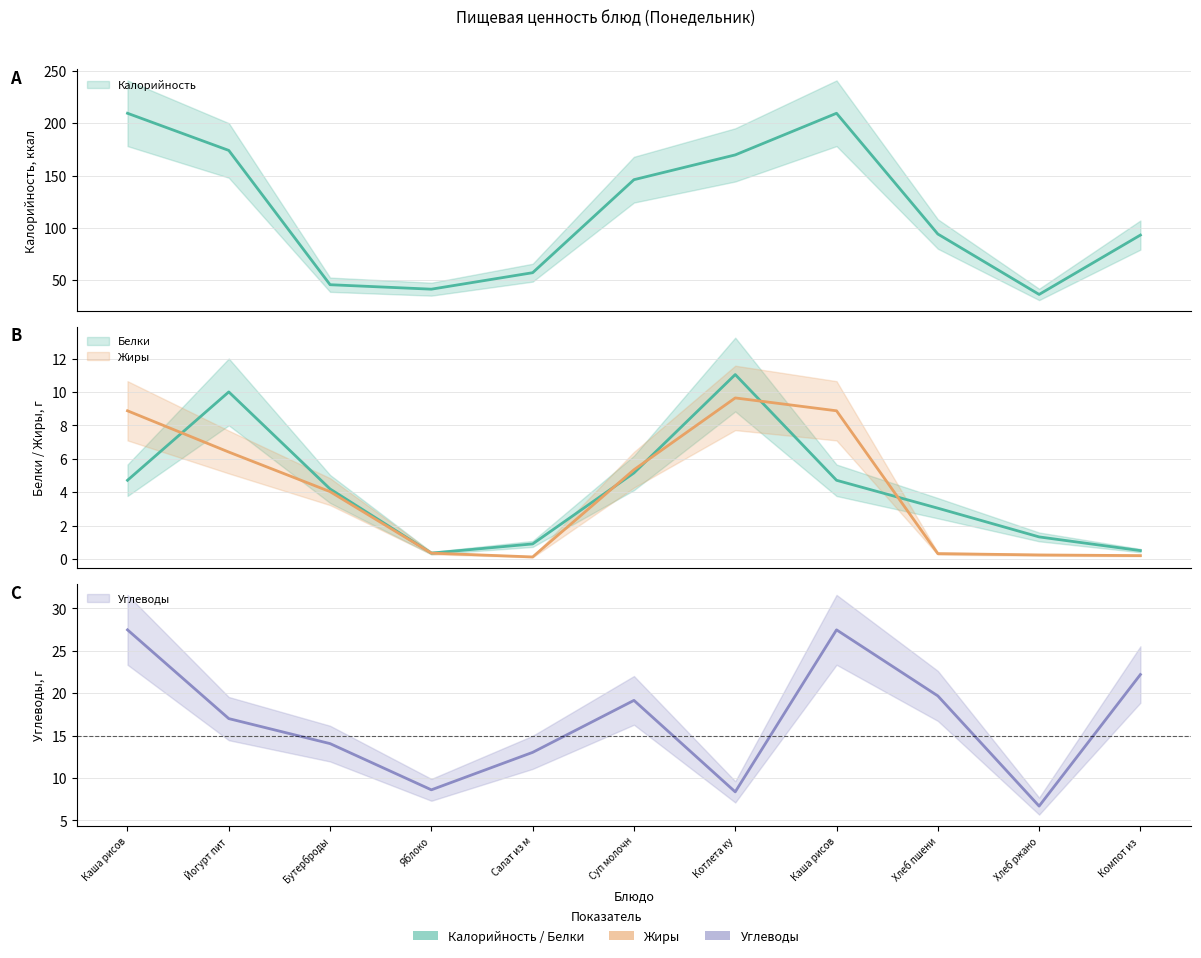

What is the difference between the maximum and minimum values in the Жиры series?

9.5